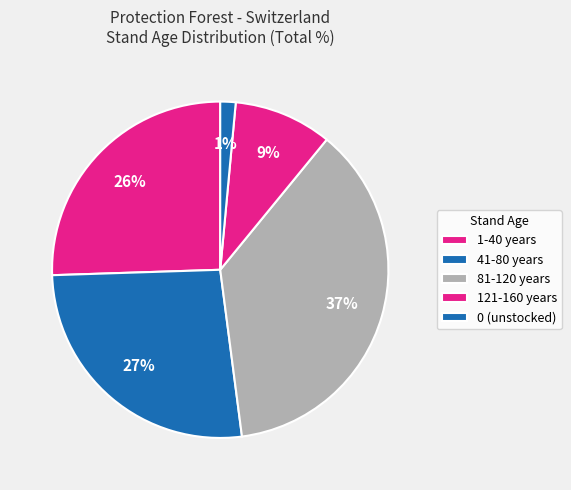

How many segments does this pie chart have?

5